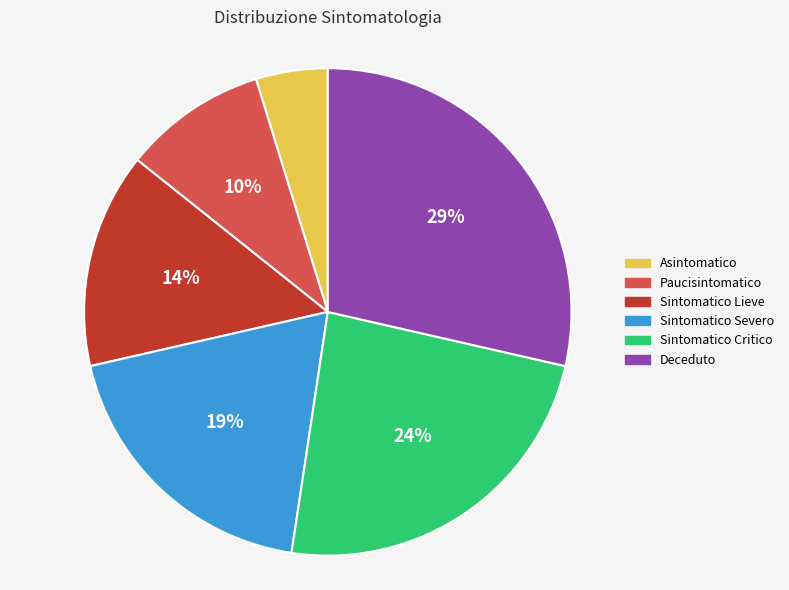

Combined, do Asintomatico and Sintomatico Critico account for over 50%?

No